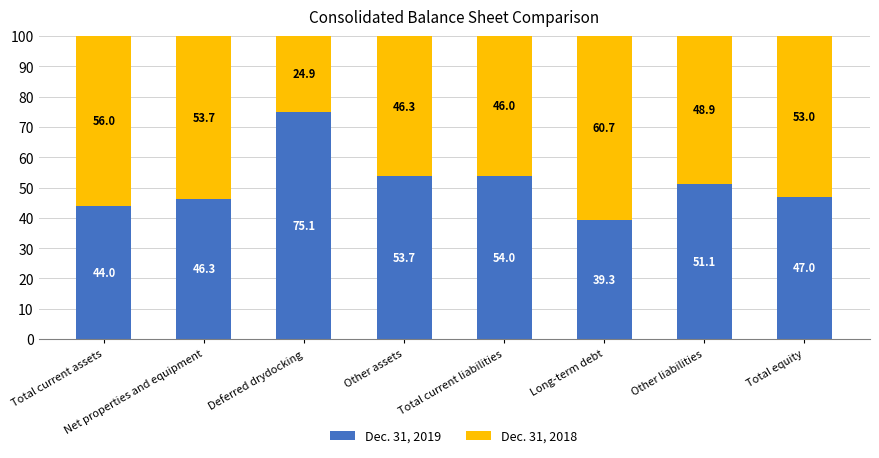

Where is Dec. 31, 2019 nearest to the value 57?

Total current liabilities